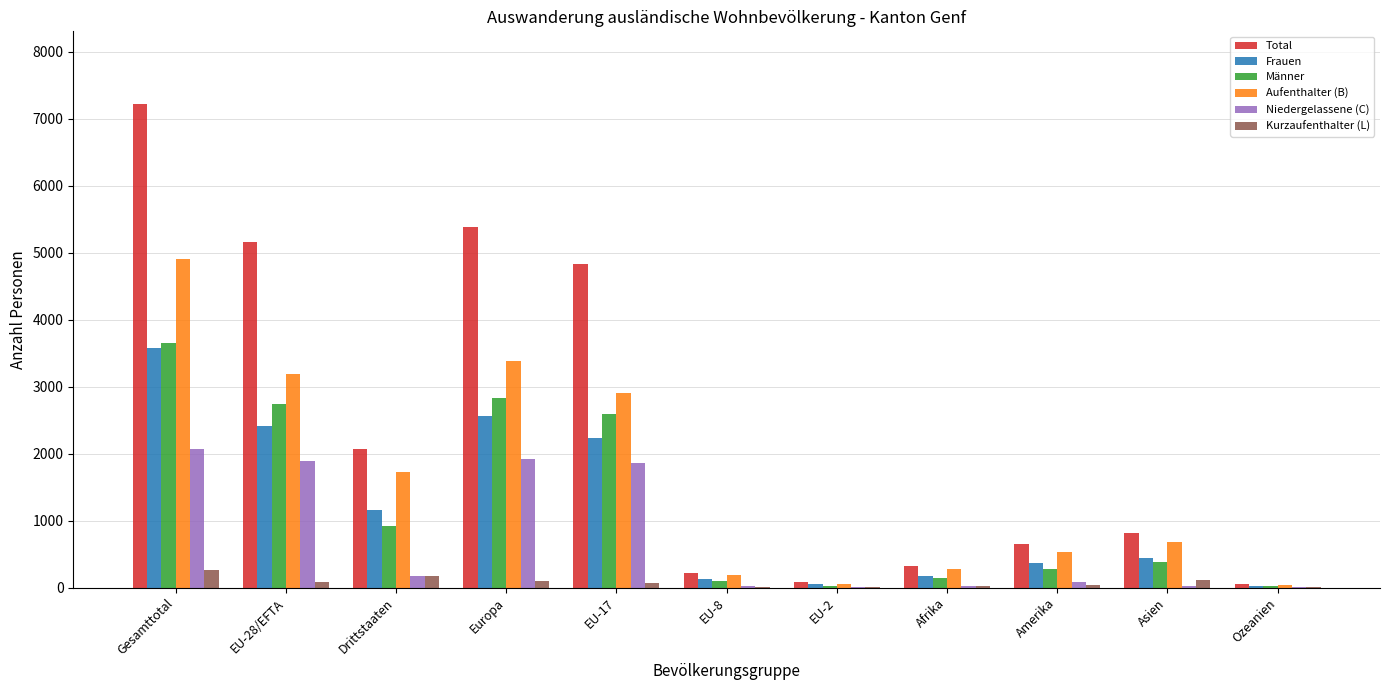

The value of Aufenthalter (B) at Asien is 346. True or false?

False